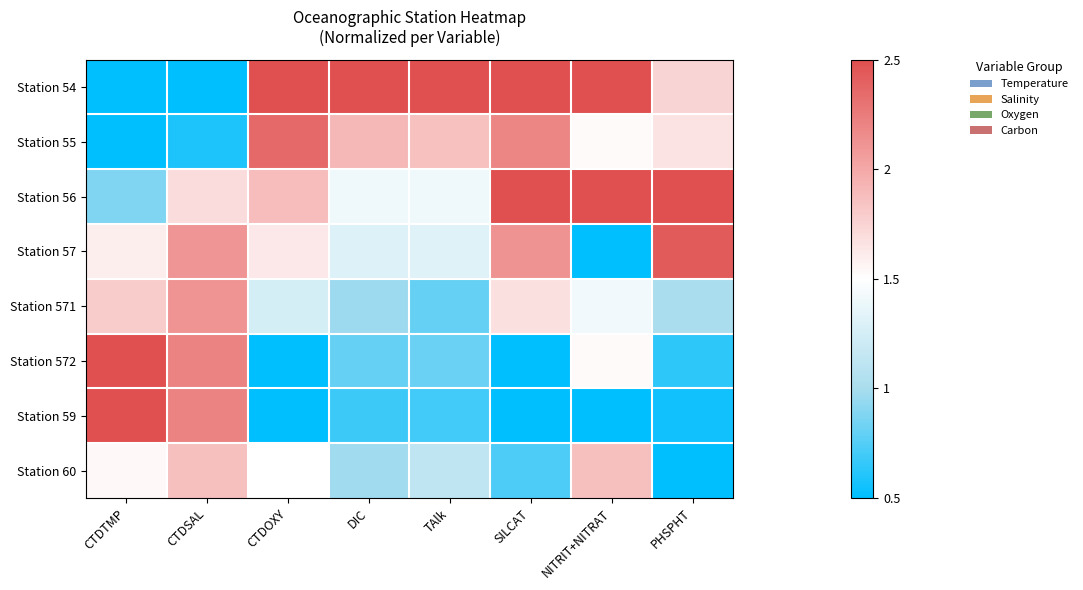

Which series has the largest total across all categories?

Station 54